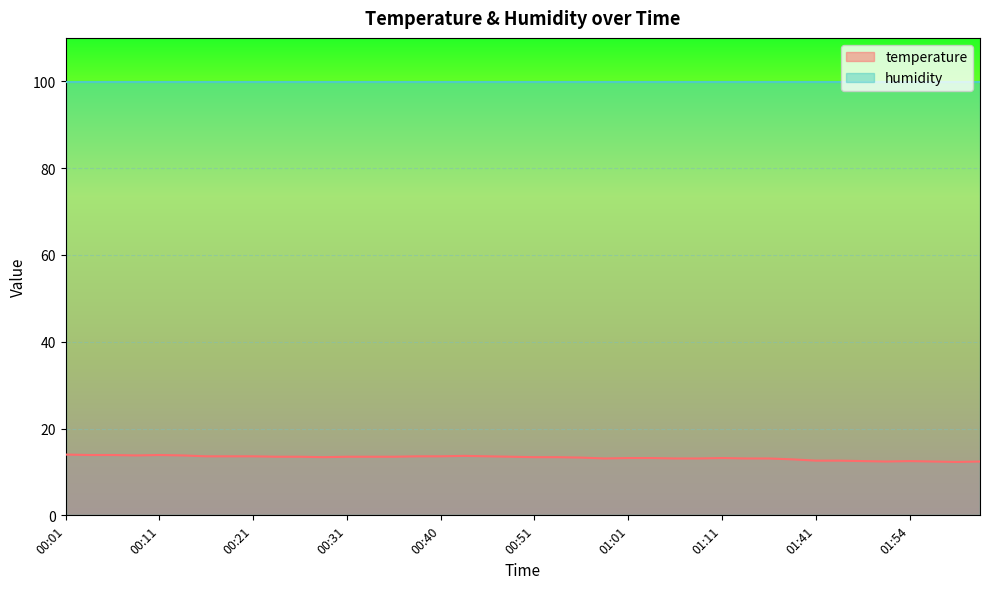

The chart shows a value of 13.8 at 00:09. True or false?

True